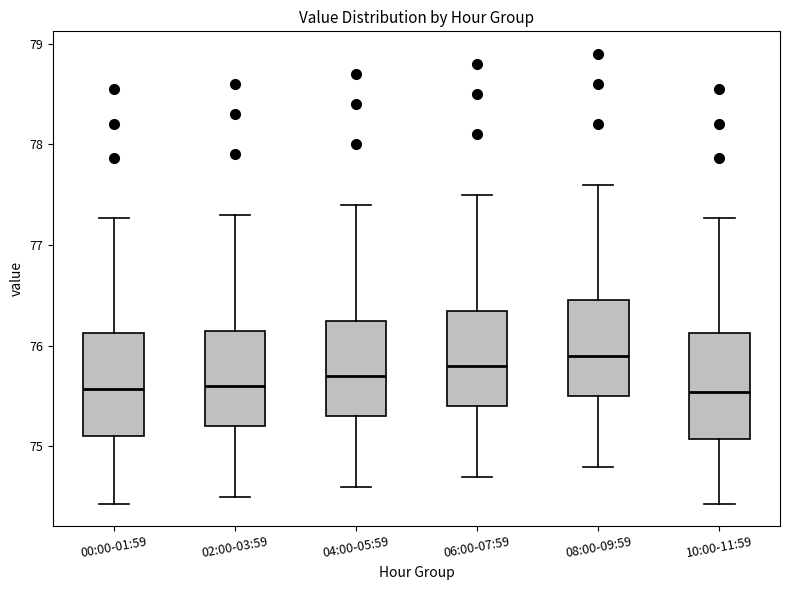

Reading left to right, transcribe this box plot: for each box, give where its median line is, the range the box spans, and where its two whiskers end, as read against the y-axis. The values are not printed on the chart, so give them approximately, as read against the axis.

00:00-01:59: median 75.6, box 75.1 to 76.1, whiskers 74.4 to 77.3
02:00-03:59: median 75.6, box 75.2 to 76.2, whiskers 74.5 to 77.3
04:00-05:59: median 75.7, box 75.3 to 76.3, whiskers 74.6 to 77.4
06:00-07:59: median 75.8, box 75.4 to 76.4, whiskers 74.7 to 77.5
08:00-09:59: median 75.9, box 75.5 to 76.5, whiskers 74.8 to 77.6
10:00-11:59: median 75.5, box 75.1 to 76.1, whiskers 74.4 to 77.3